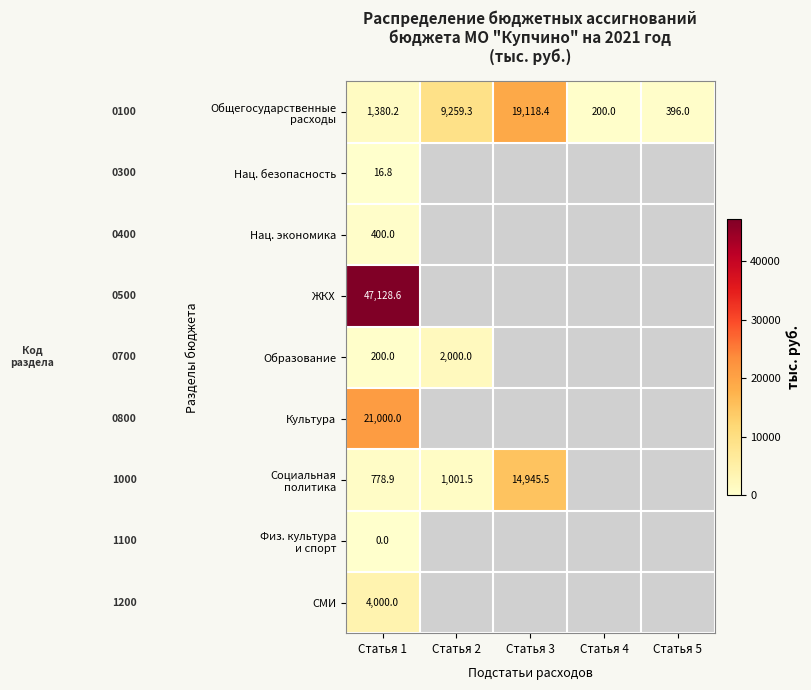

The value of Образование at Статья 2 is 2000.0. True or false?

True